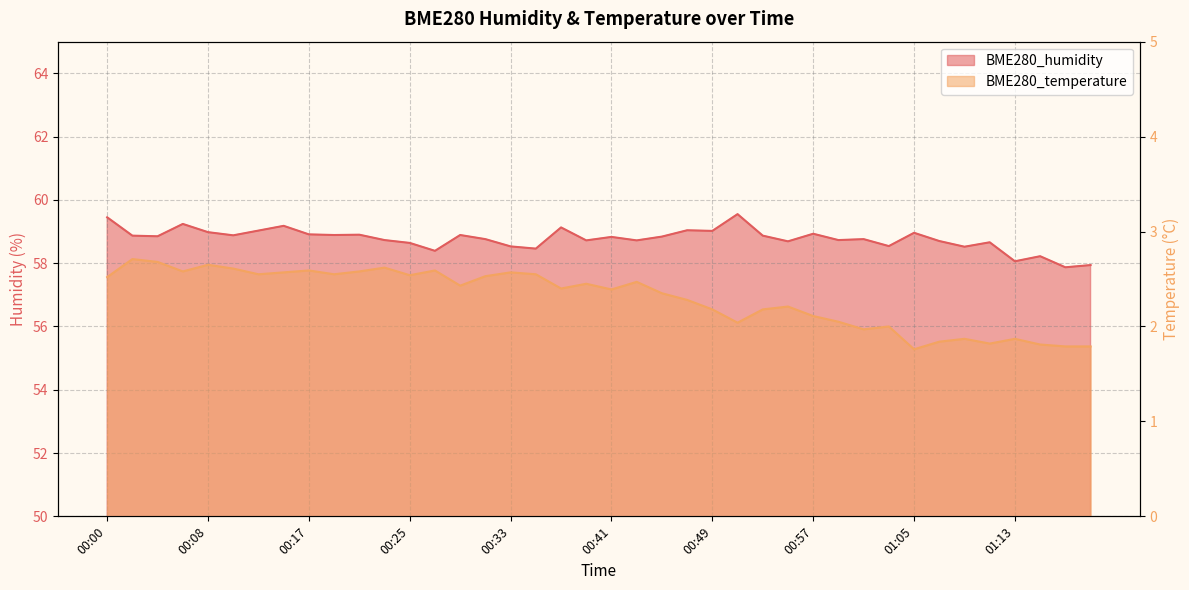

What is the difference between the BME280_humidity values at 00:29 and 00:31?

0.1